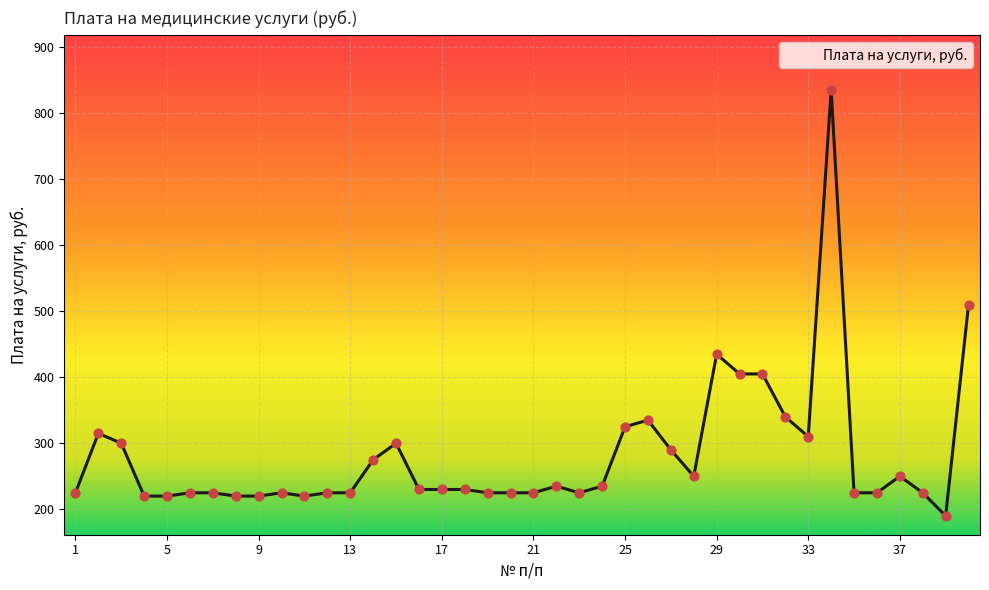

What is the difference between the maximum and minimum values?

645